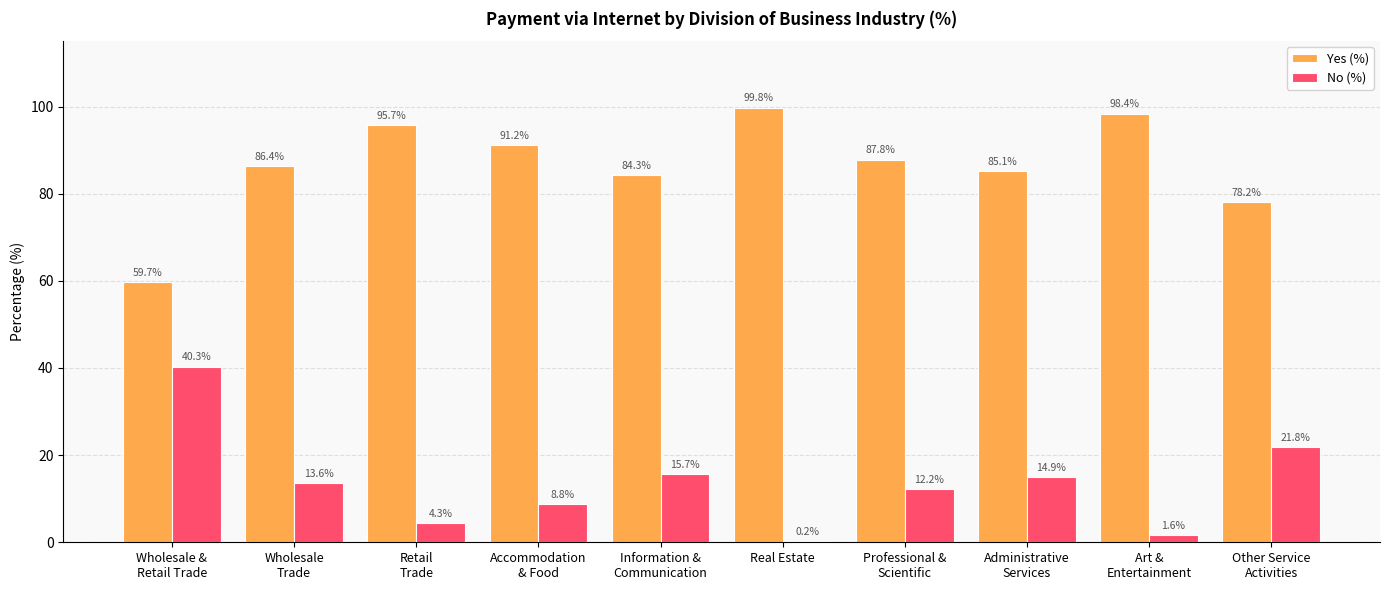

What is the highest value of the Yes (%) series?

99.8